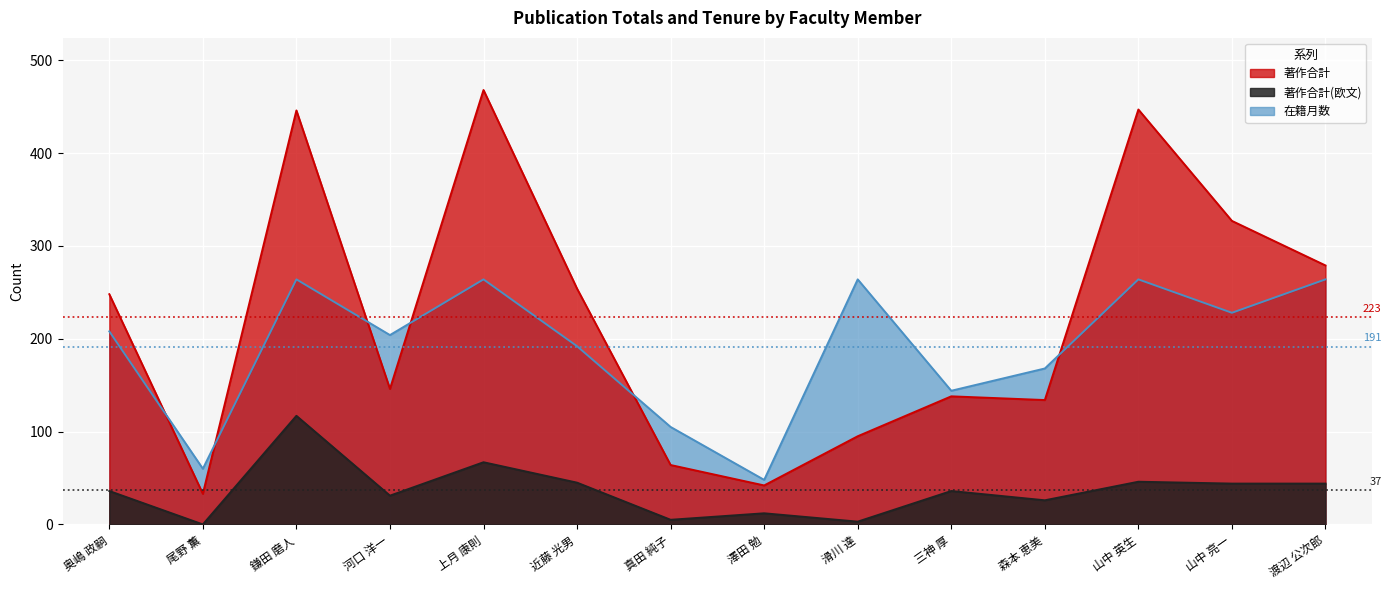

At which category is the sum across all series the highest?

鎌田 磨人